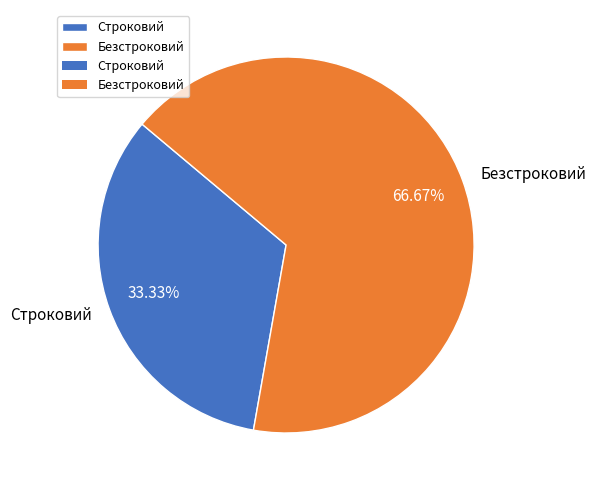

Between Безстроковий and Строковий, which is larger?

Безстроковий